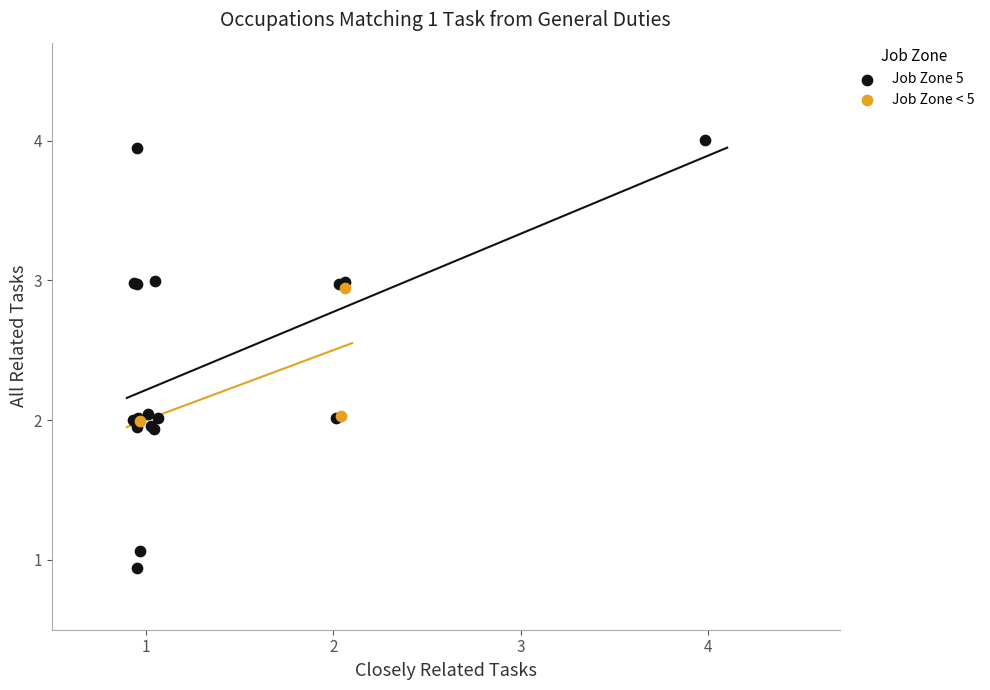

Which series has the largest Y range (max minus min)?

Job Zone 5